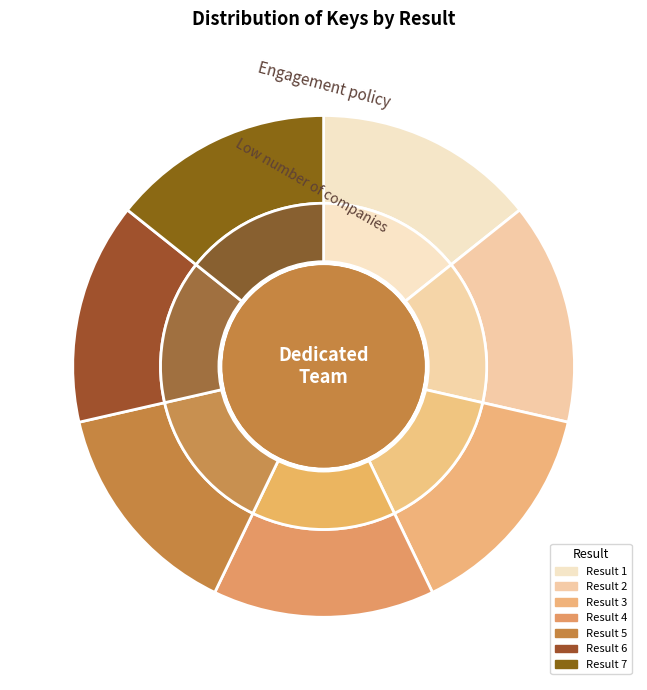

Combined, do 2 and 3 account for over 50%?

No